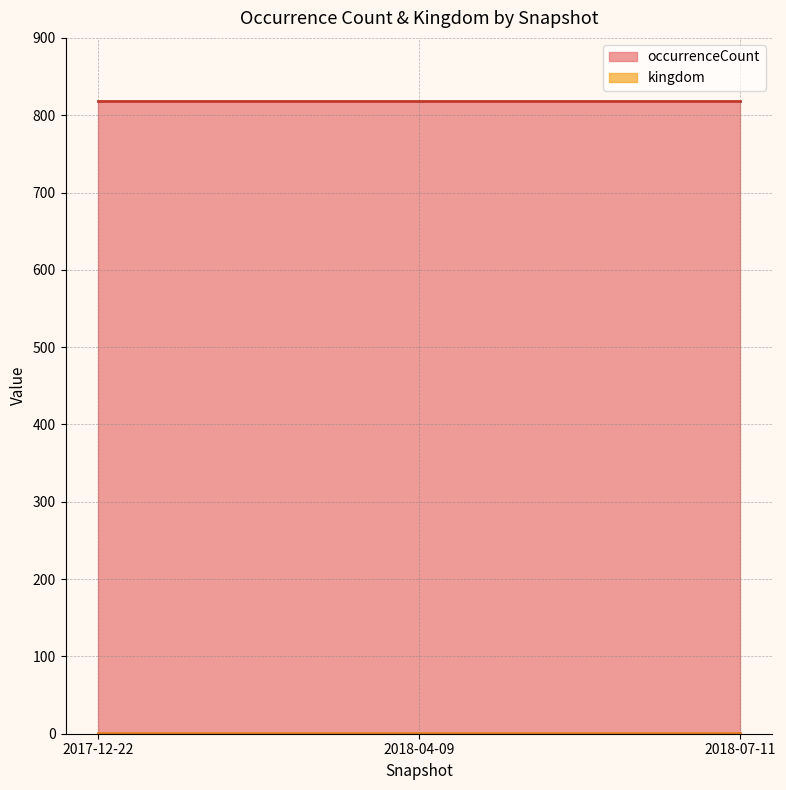

How many lines are shown in the chart?

2